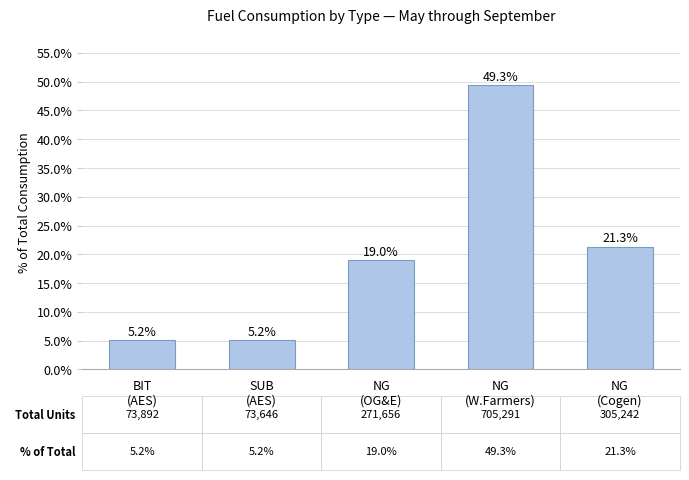

What is the difference between the maximum and minimum values?

44.2